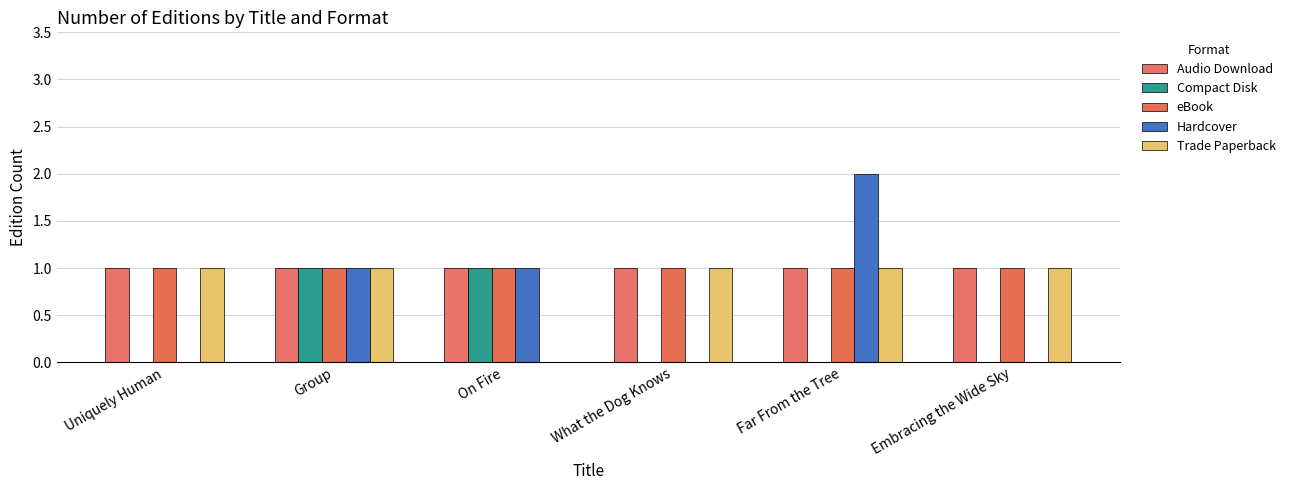

Rank the categories by eBook value from lowest to highest.

Uniquely Human, Group, On Fire, What the Dog Knows, Far From the Tree, Embracing the Wide Sky